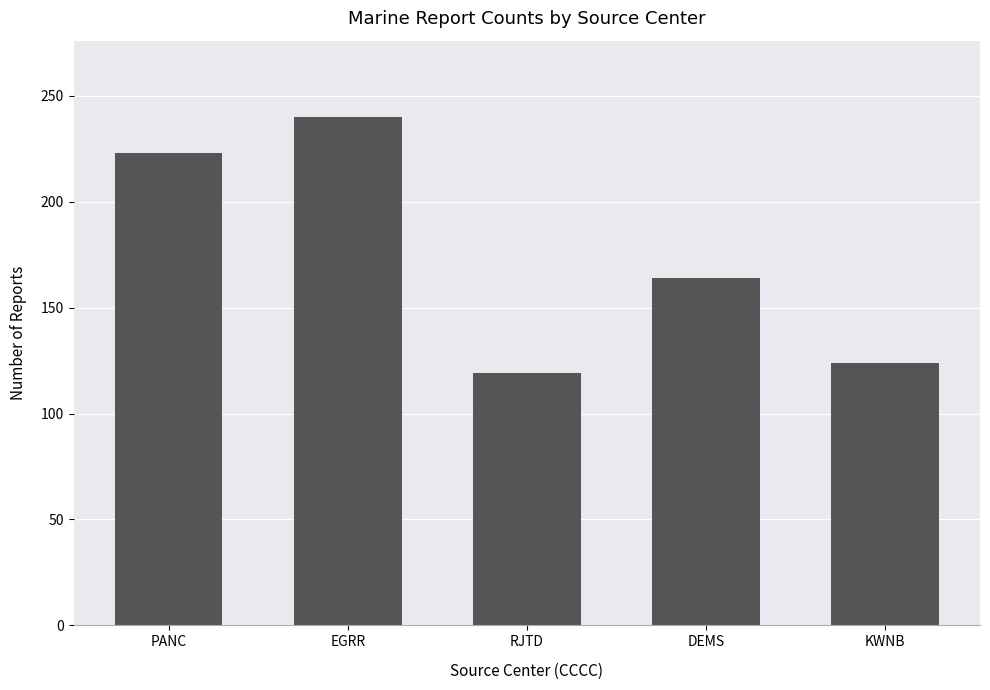

True or false: the data shows 25 at RJTD.

False